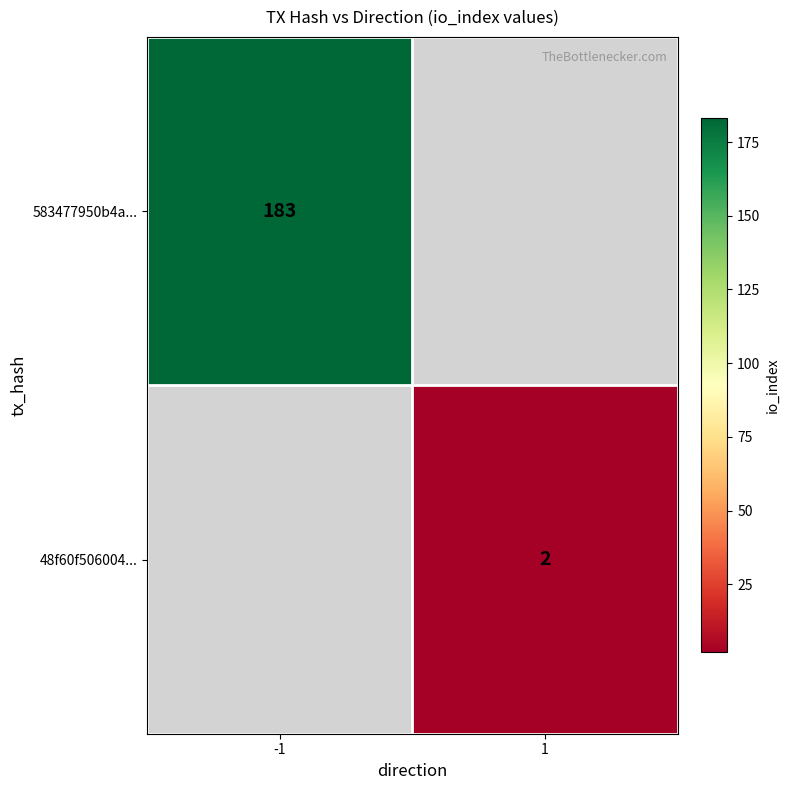

The 48f60f506004... series shows 2 at 1. True or false?

True